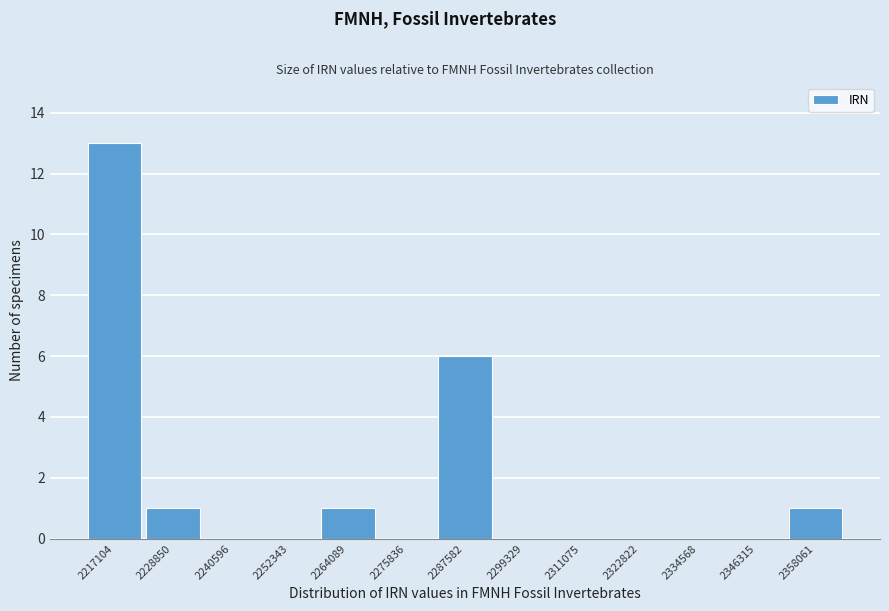

Reading left to right, transcribe all the data shown in this chart.

2217104=13	2228850=1	2240596=0	2252343=0	2264089=1	2275836=0	2287582=6	2299329=0	2311075=0	2322822=0	2334568=0	2346315=0	2358061=1